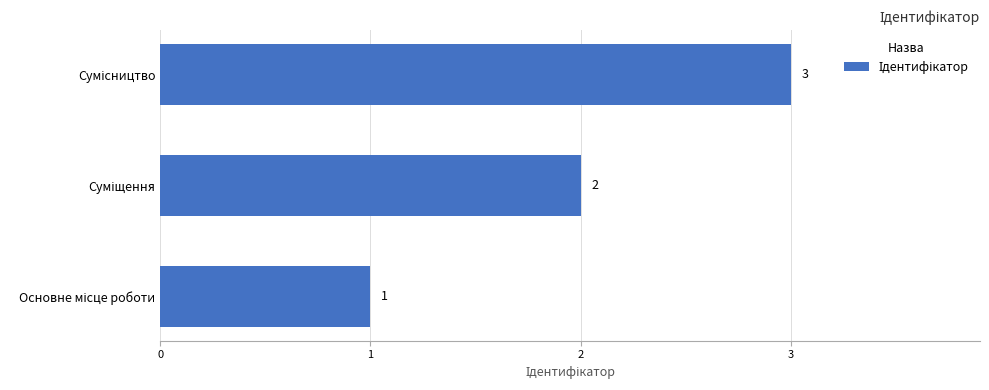

What is the greatest value displayed?

3